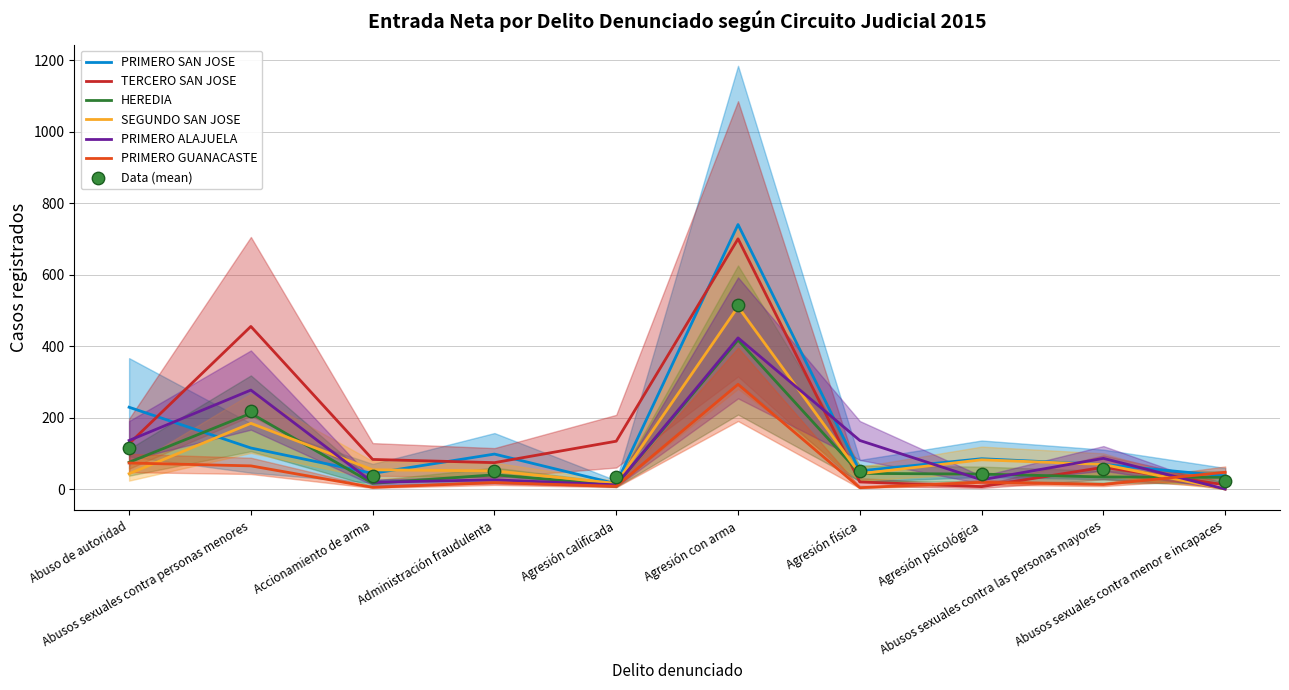

What are all the series names shown in the legend?

PRIMERO SAN JOSE, TERCERO SAN JOSE, HEREDIA, SEGUNDO SAN JOSE, PRIMERO ALAJUELA, PRIMERO GUANACASTE